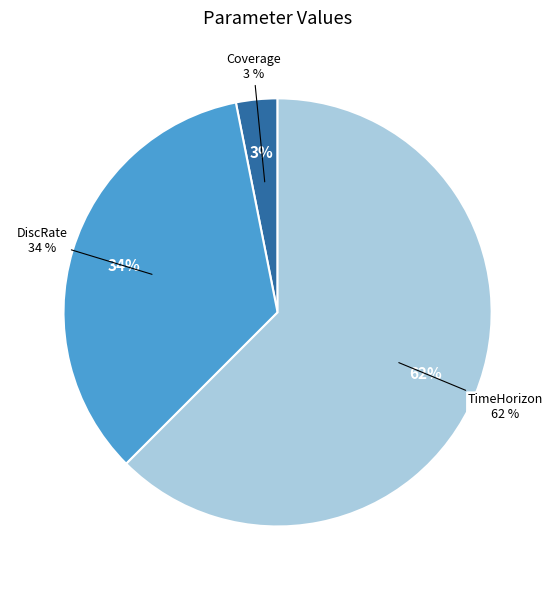

Rank the categories by value from highest to lowest.

TimeHorizon, DiscRate, Coverage